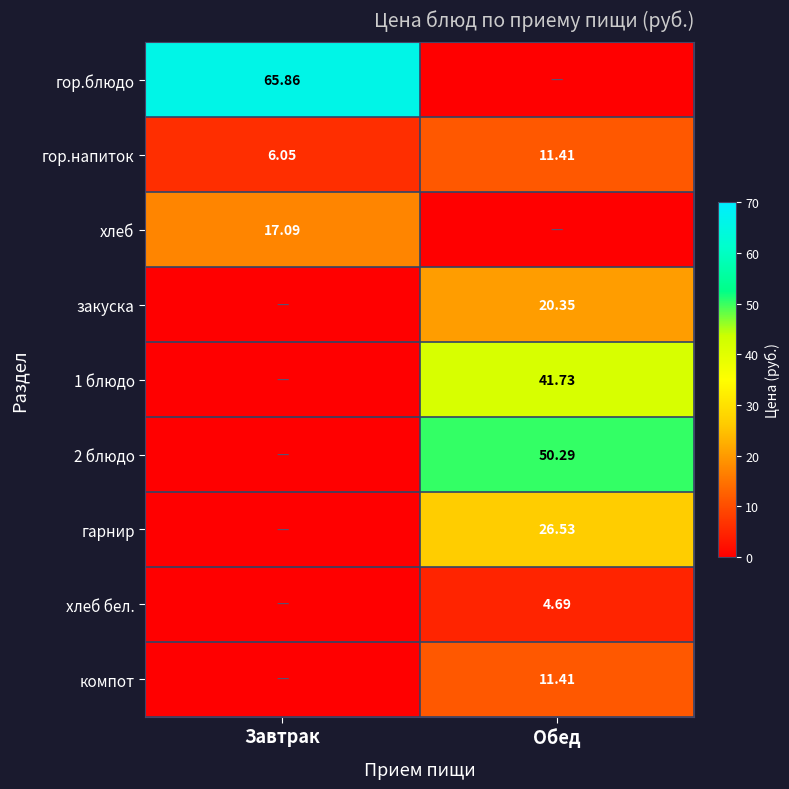

What is the sum of the гор.напиток values at Обед and Завтрак?

17.5